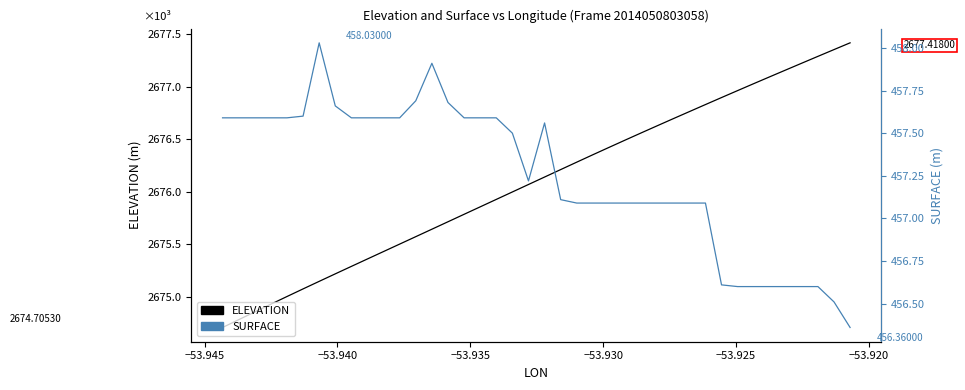

At how many categories does at least one series exceed 1707?

40